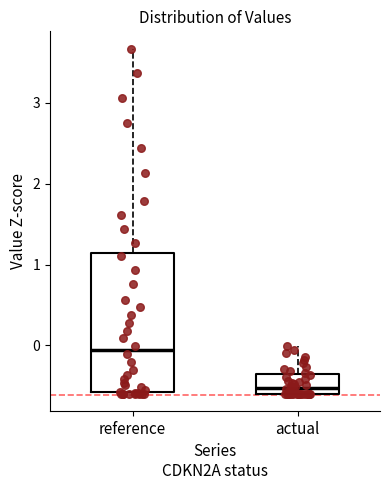

Which box is the tallest, from its lower edge to its upper edge?

reference